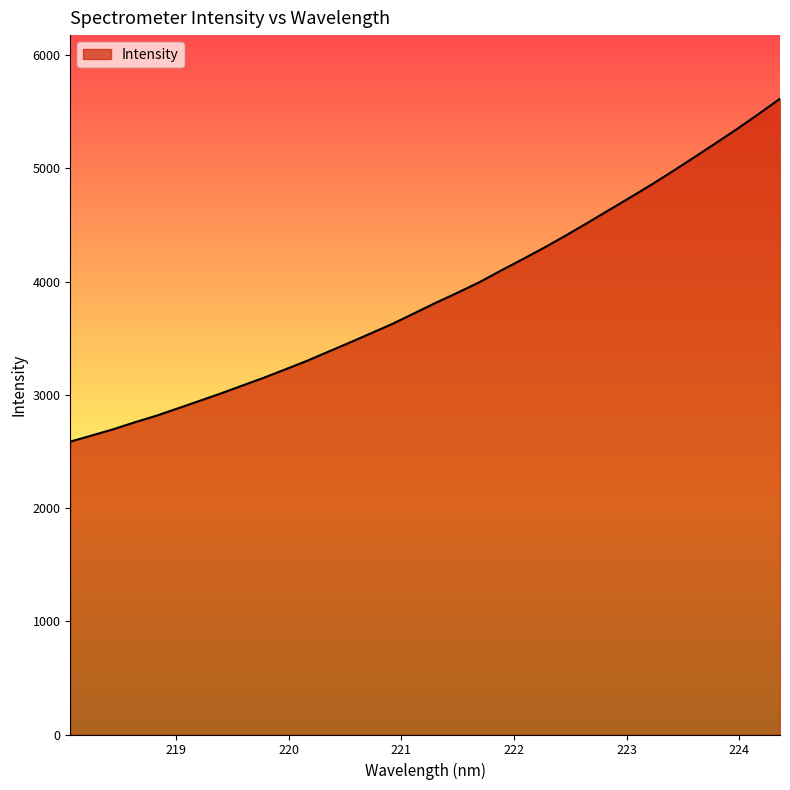

What is the greatest value displayed?

5614.6